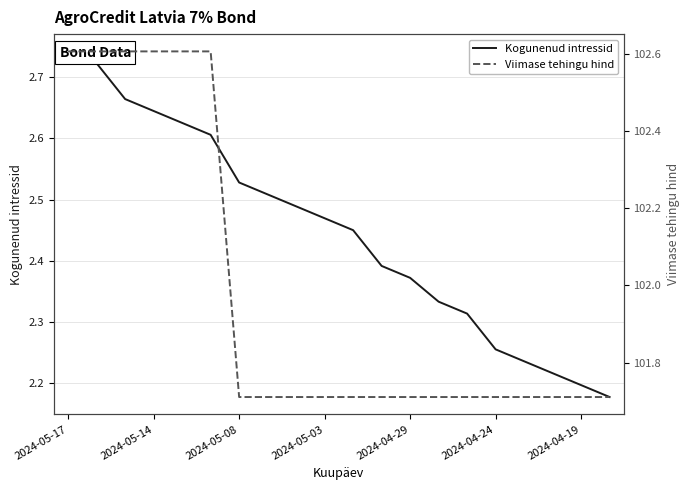

True or false: Viimase tehingu hind has more than 0 points higher than both neighbors.

False